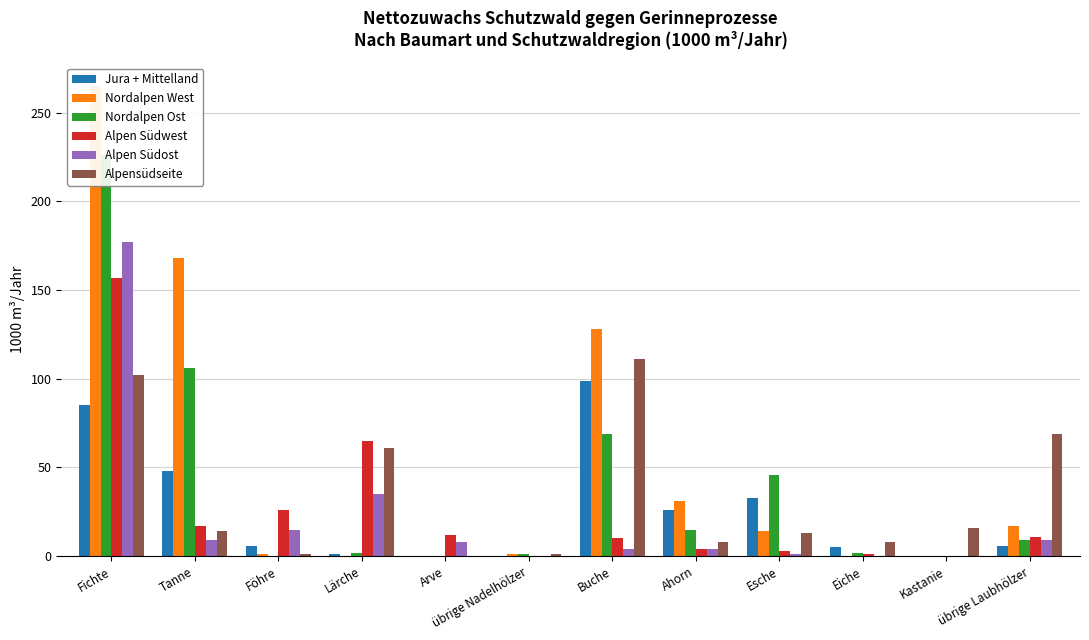

At which label does Alpen Südwest reach its minimum?

übrige Nadelhölzer